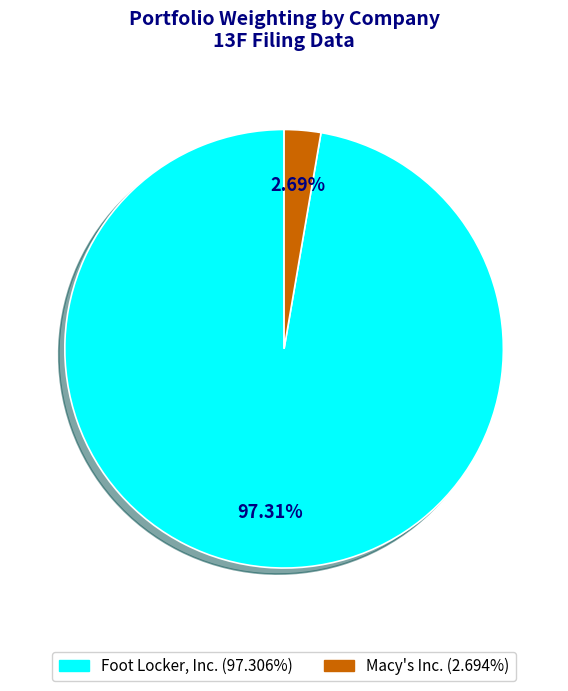

Rank the categories by value from highest to lowest.

Foot Locker, Inc., Macy's Inc.